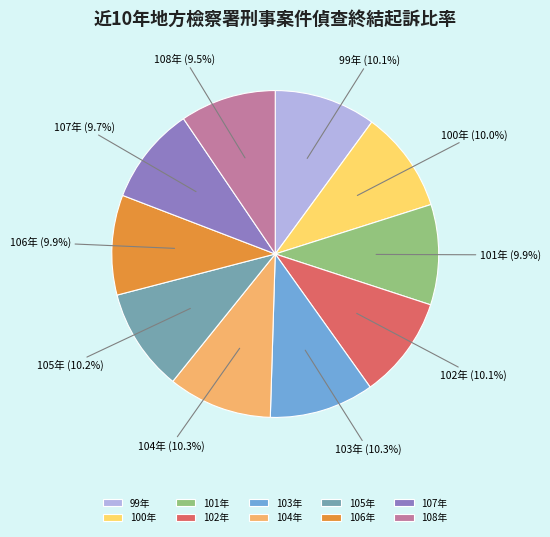

To the nearest percent, what is the difference between the largest and smallest slice percentages?

1%